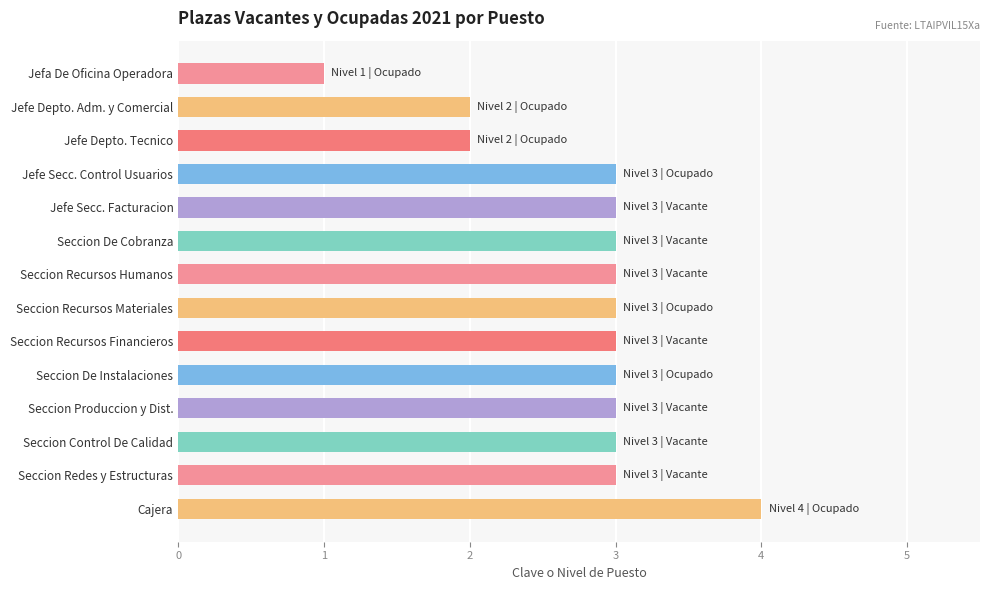

How many distinct data groups are displayed?

1